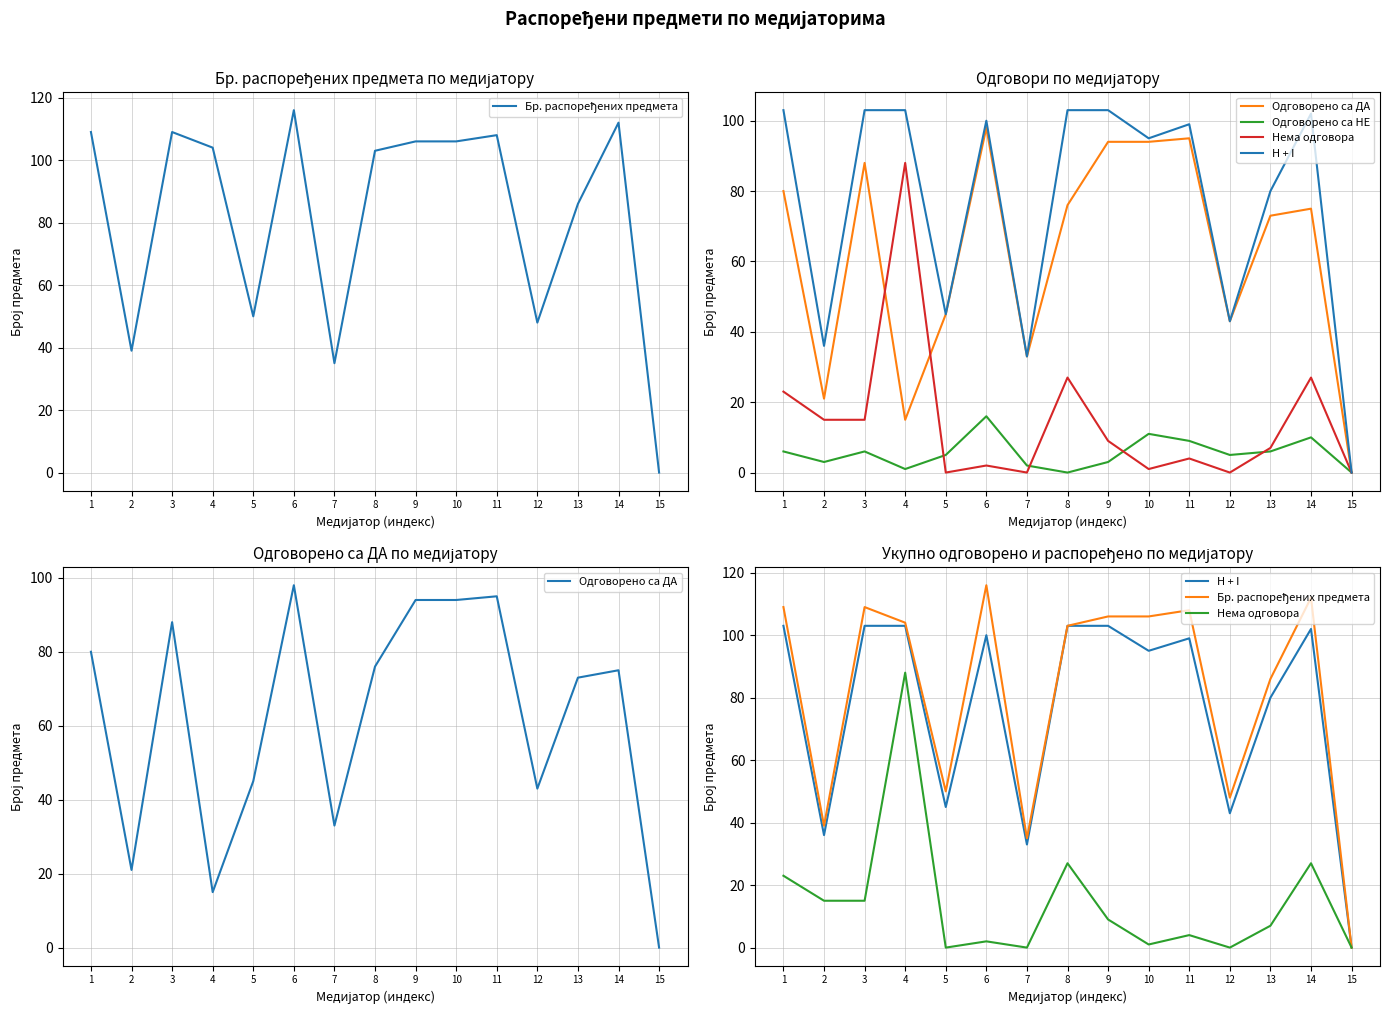

At how many categories does at least one series exceed 98?

9